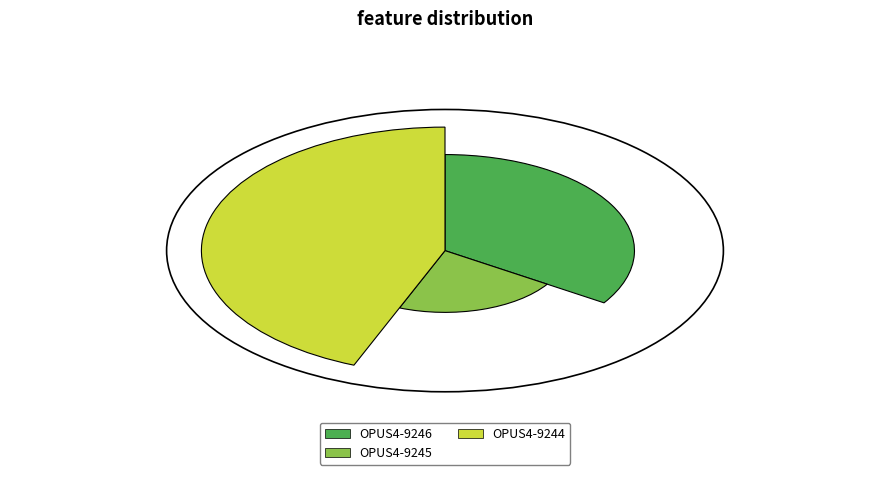

What is the smallest slice in the pie chart?

OPUS4-9245